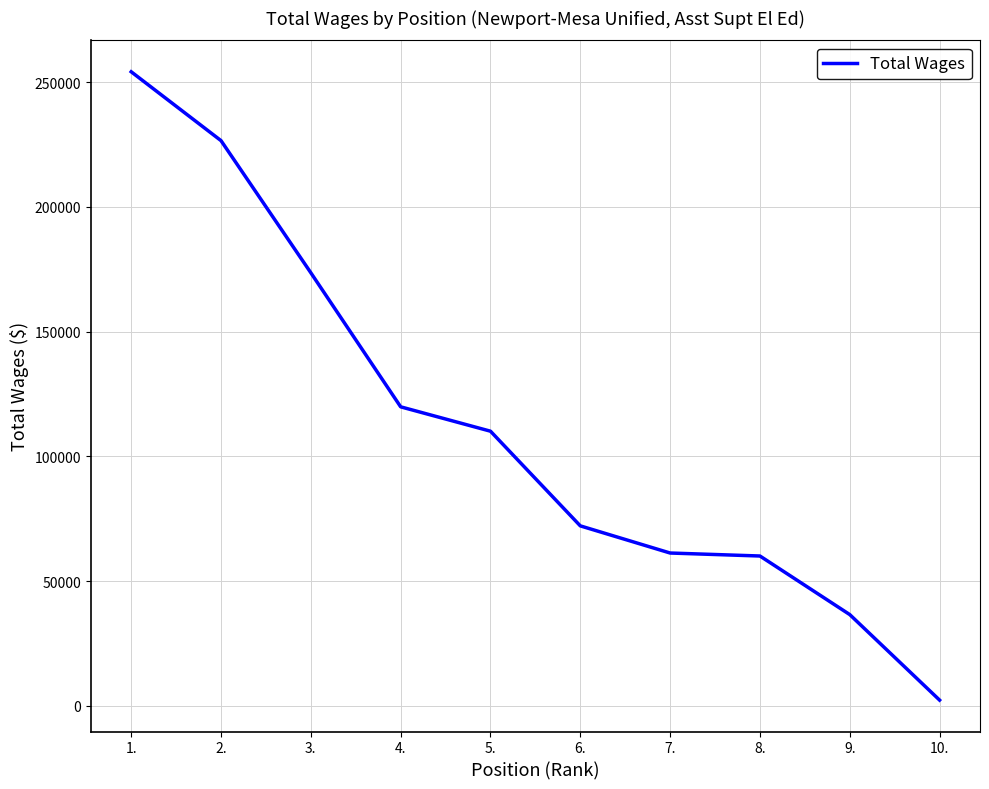

At which category does the chart reach its minimum across all series?

10.